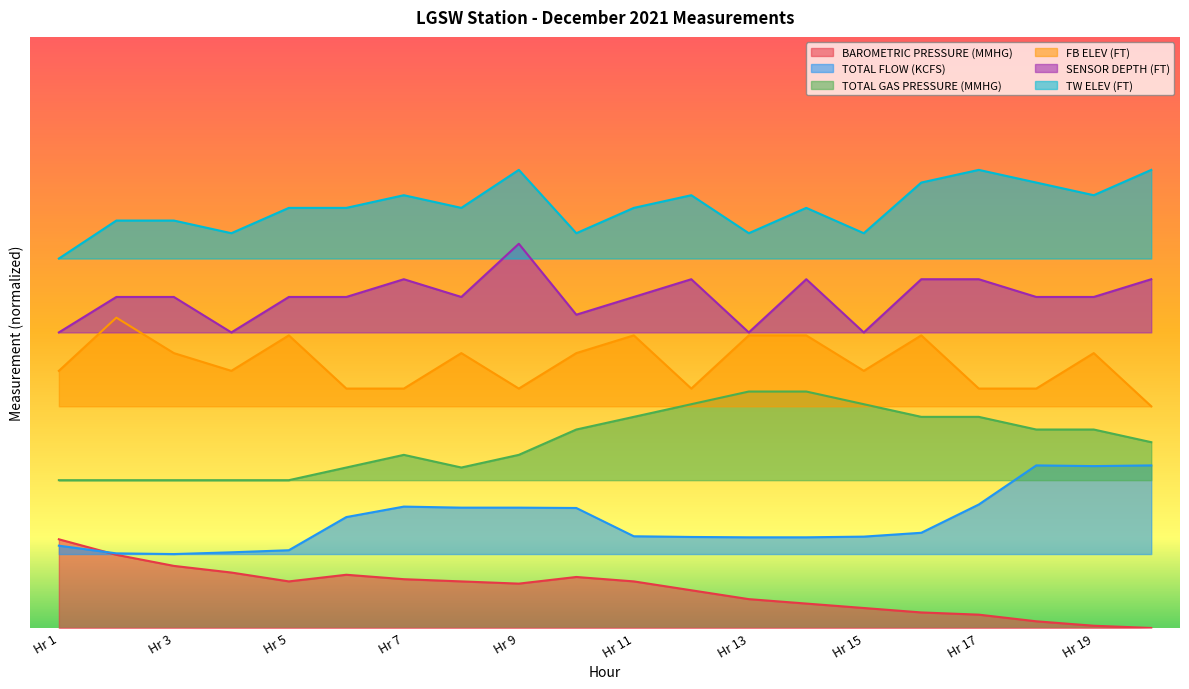

What are all the series names shown in the legend?

BAROMETRIC PRESSURE (MMHG), TOTAL FLOW (KCFS), TOTAL GAS PRESSURE (MMHG), FB ELEV (FT), SENSOR DEPTH (FT), TW ELEV (FT)